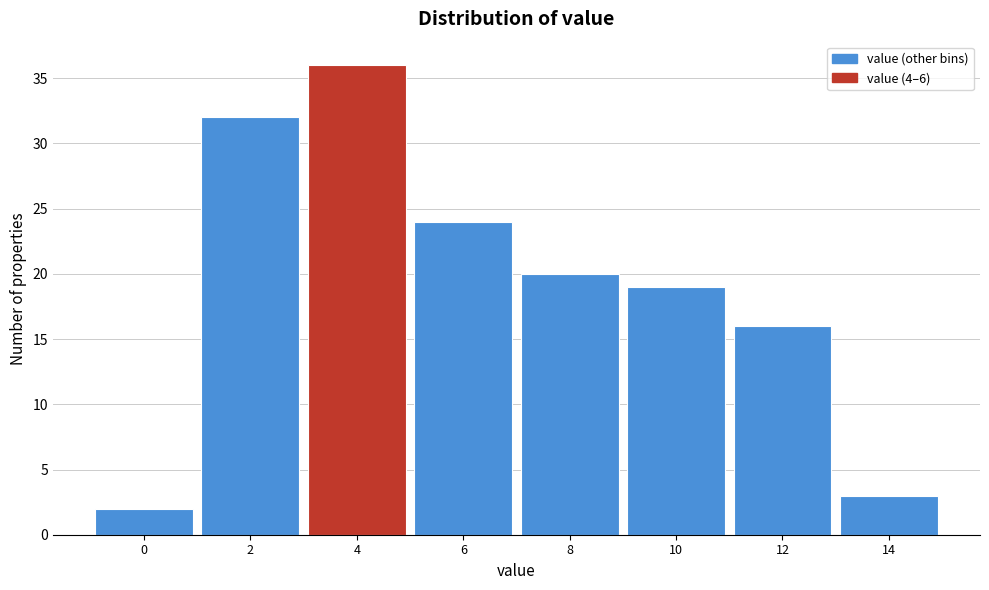

Reading right to left, list all the values displayed in this chart.

14=3	12=16	10=19	8=20	6=24	4=36	2=32	0=2